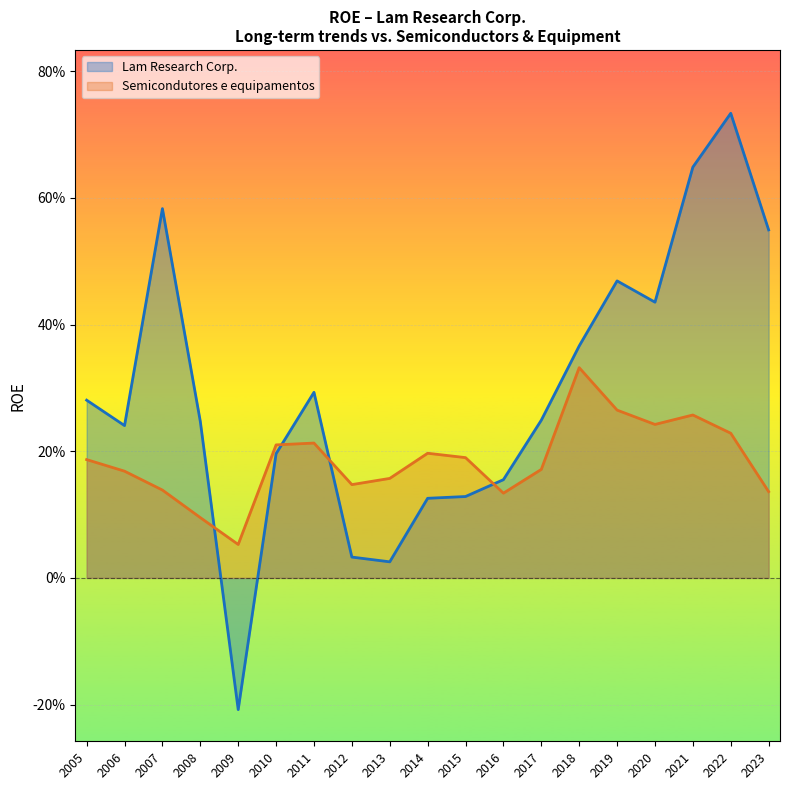

At 2010, list the series in order from smallest to largest.

Lam Research Corp., Semicondutores e equipamentos